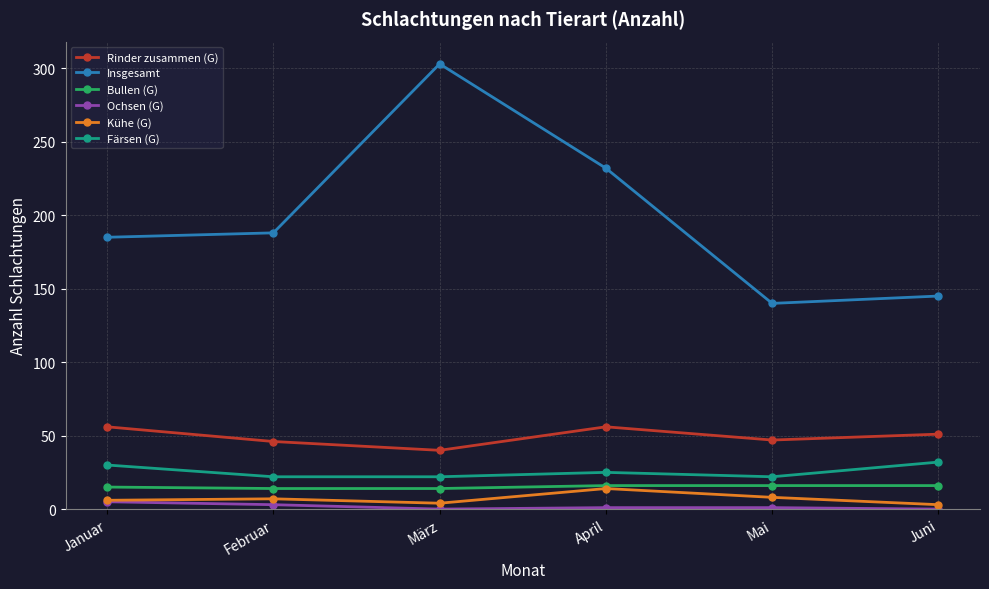

The Bullen (G) series shows 15 at Januar. True or false?

True